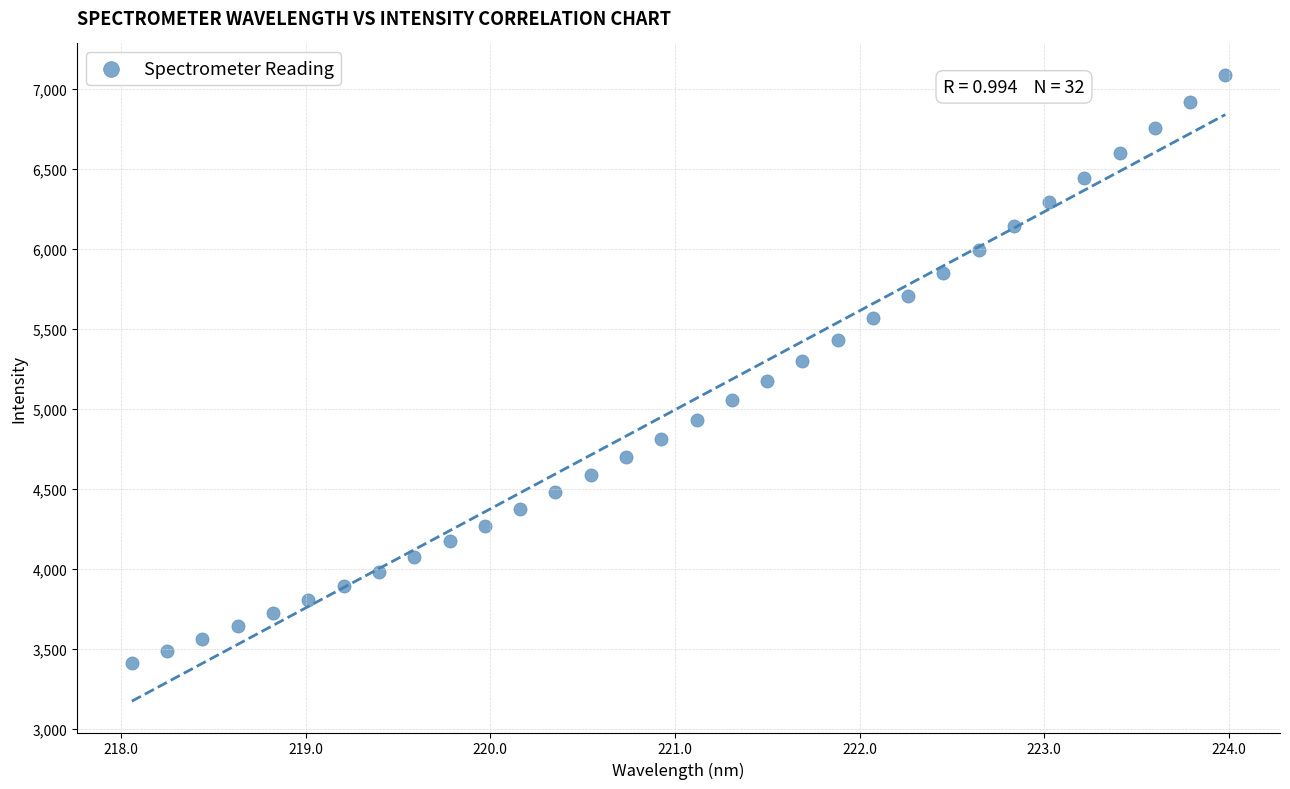

What is the range of X values (max minus min)?

5.9